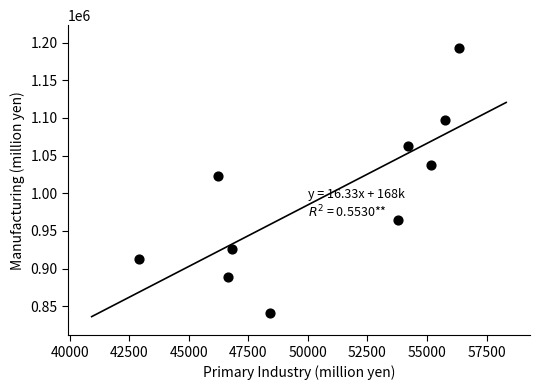

What is the average X value?

50623